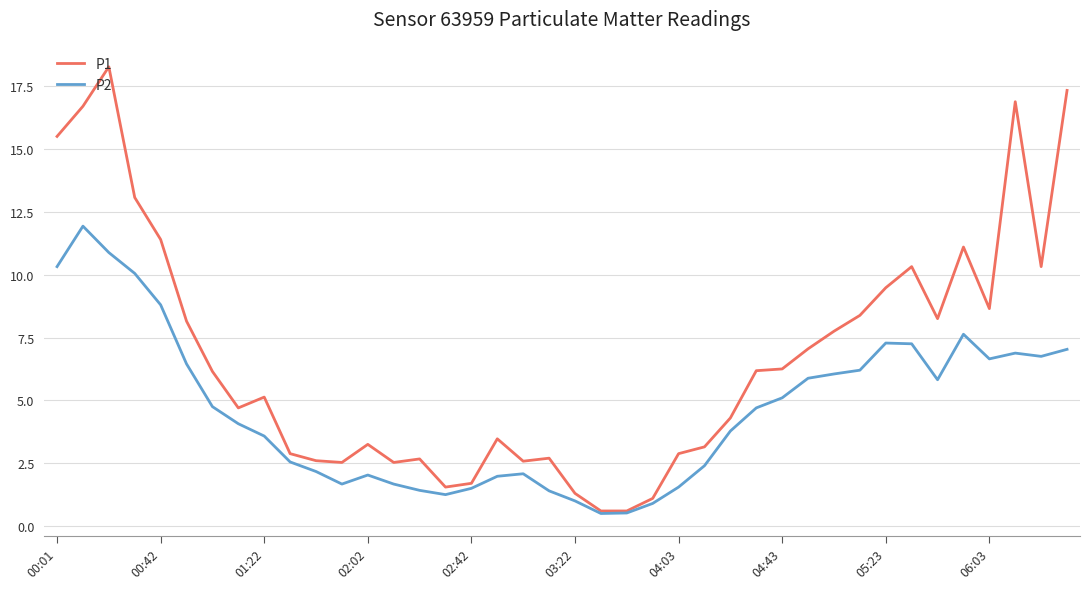

How many values in the P1 series are below 6?

20